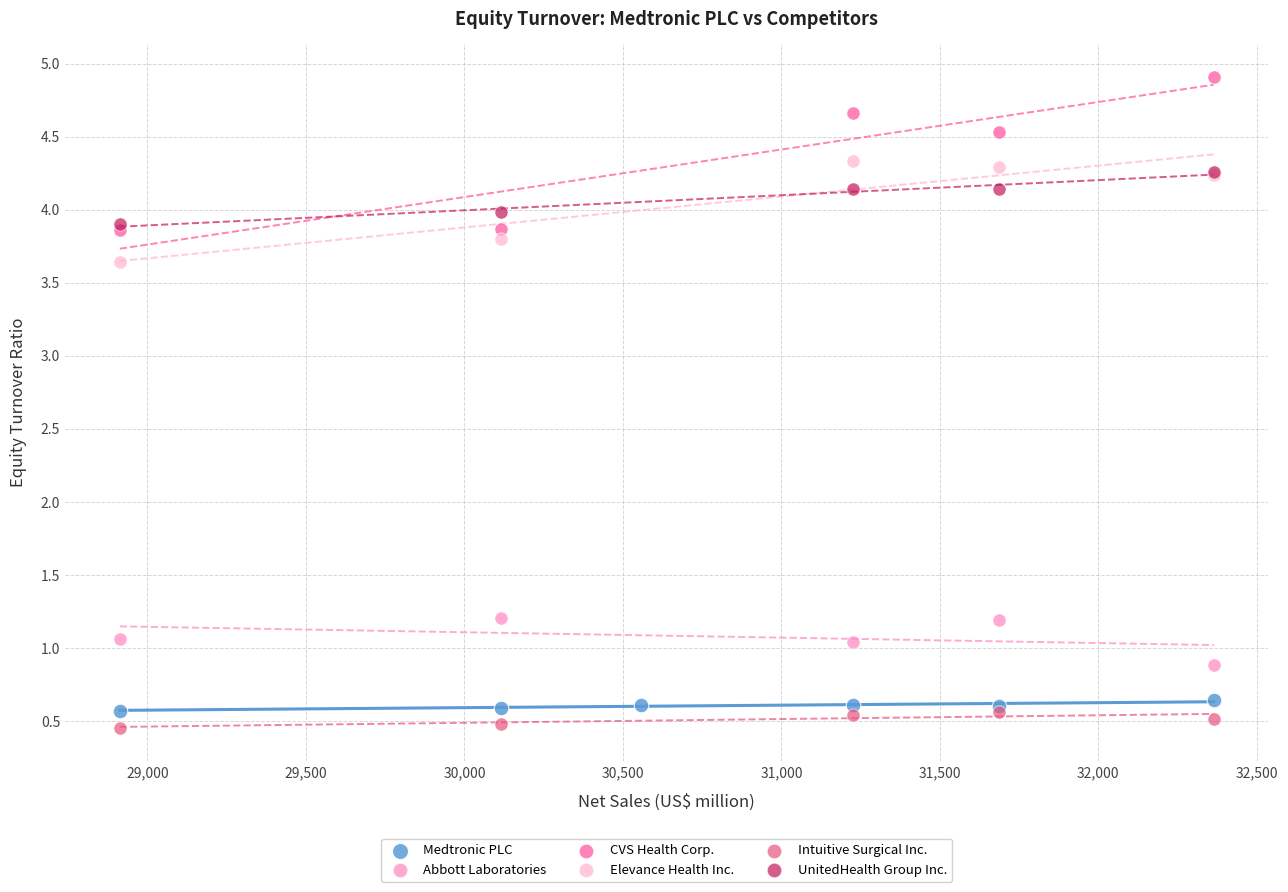

Which series contains the highest Y value?

CVS Health Corp.